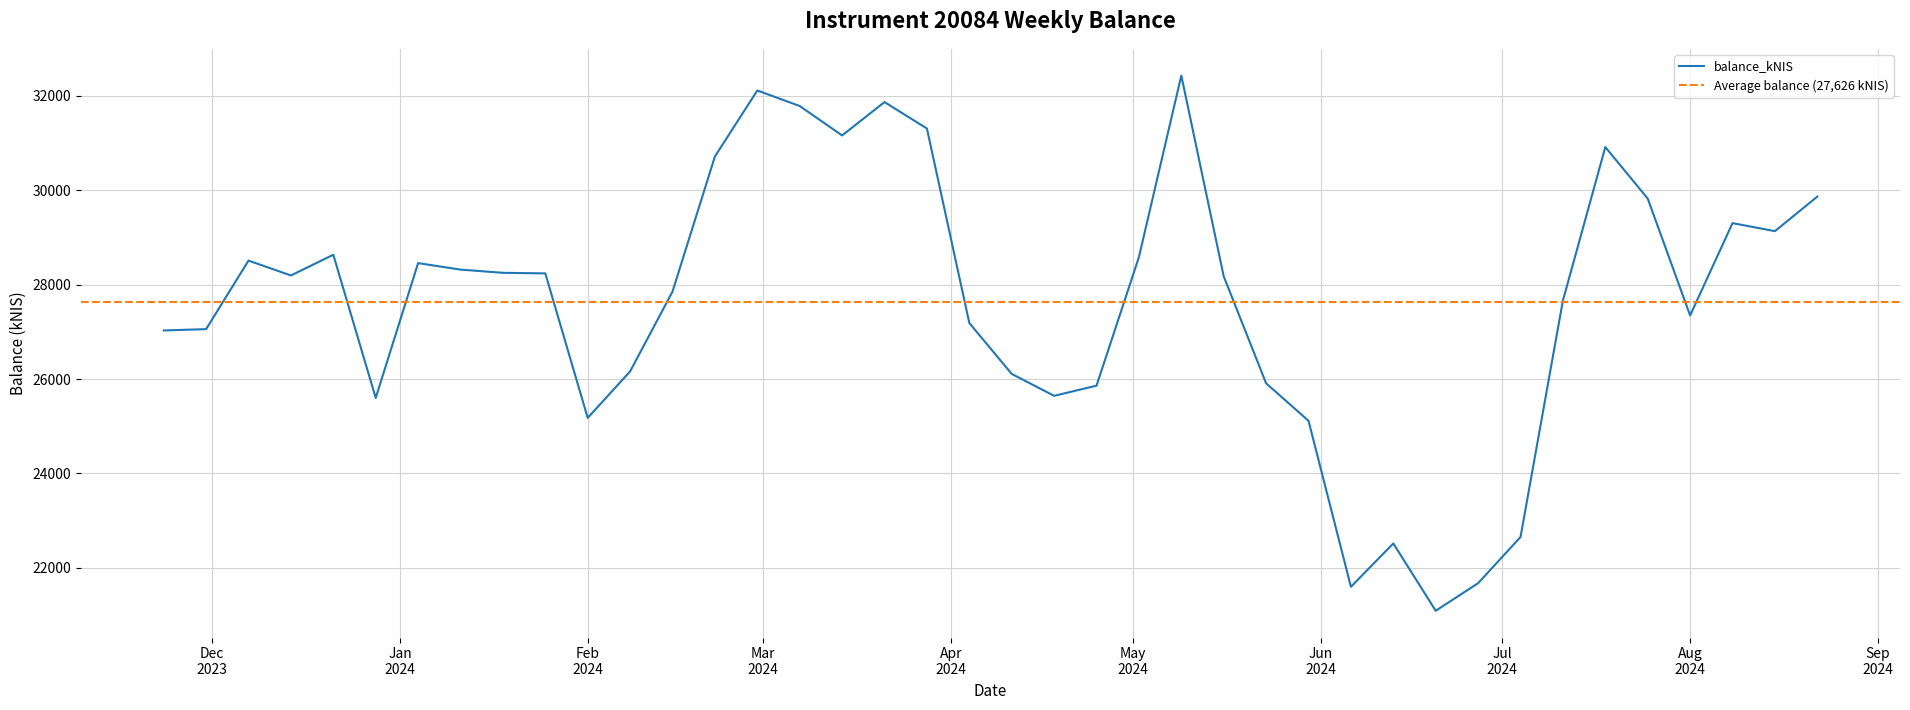

Approximately how many times larger is the value at 2024-08-01 compared to 2024-01-04?

1.0